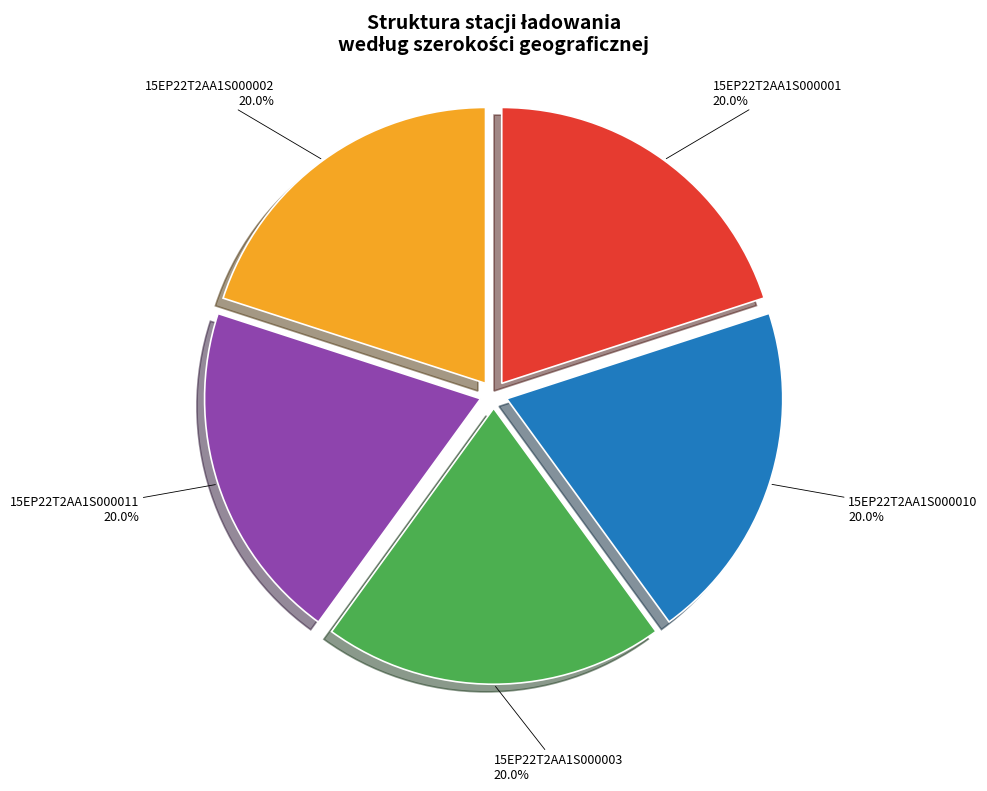

Is there a majority slice in this chart?

No